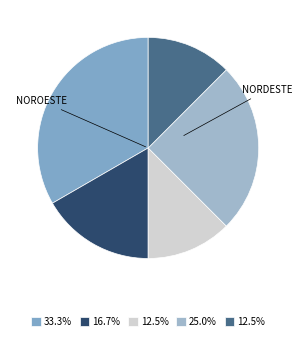

Count the number of slices in the pie.

5